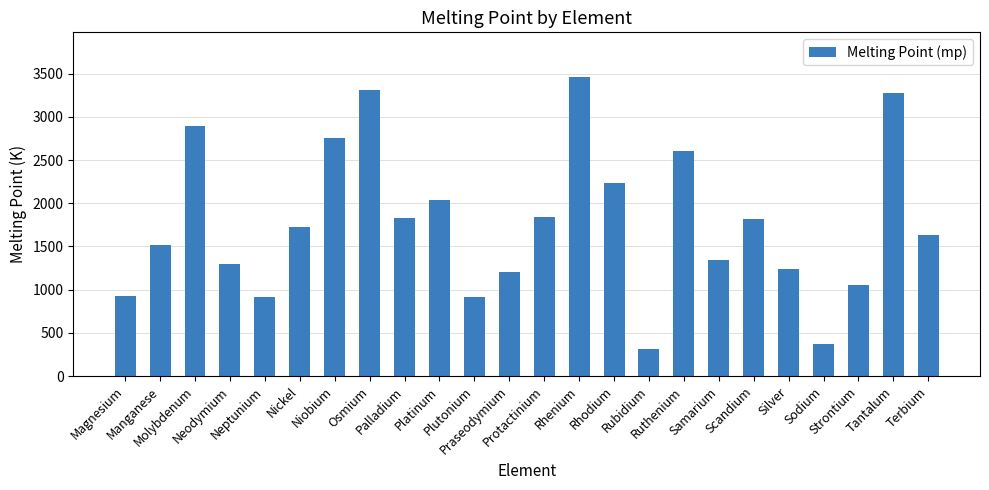

What is the value of the 19th bar from the left?

1814